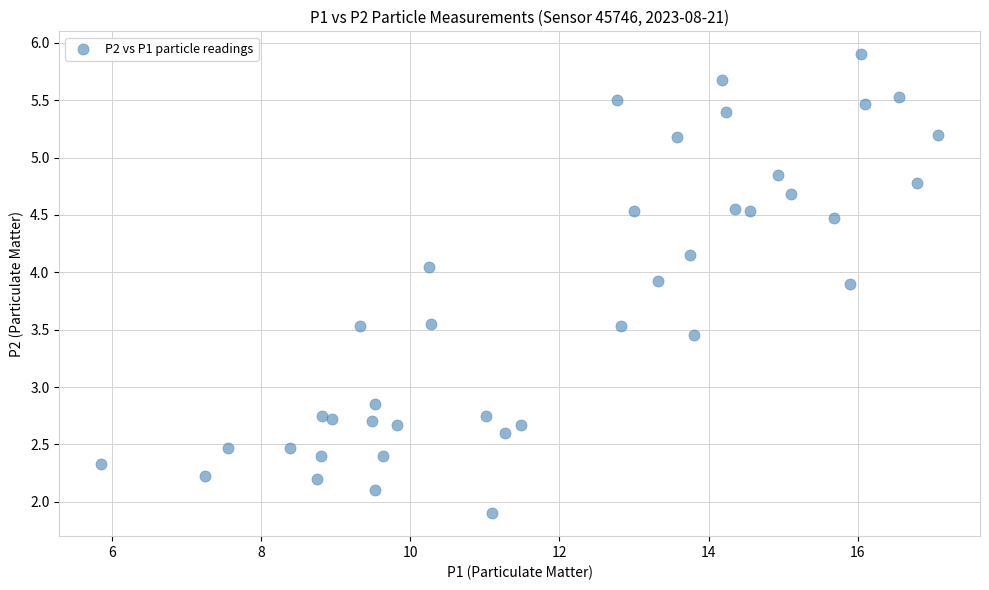

What is the range of X values (max minus min)?

11.2